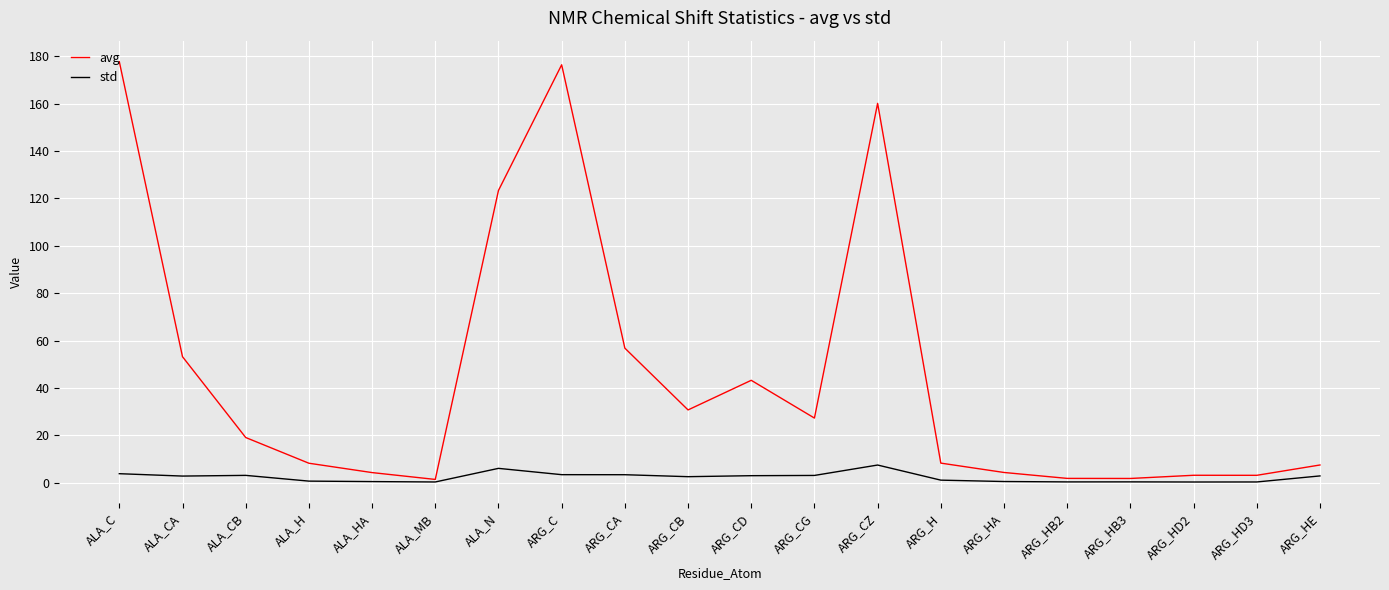

What value does the avg series have at ALA_N?

123.4